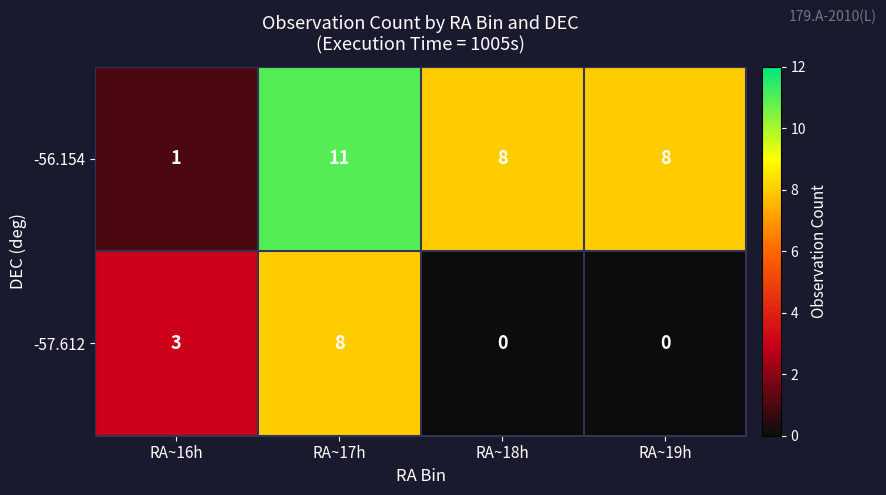

At which label does -56.154 reach its minimum?

RA~16h